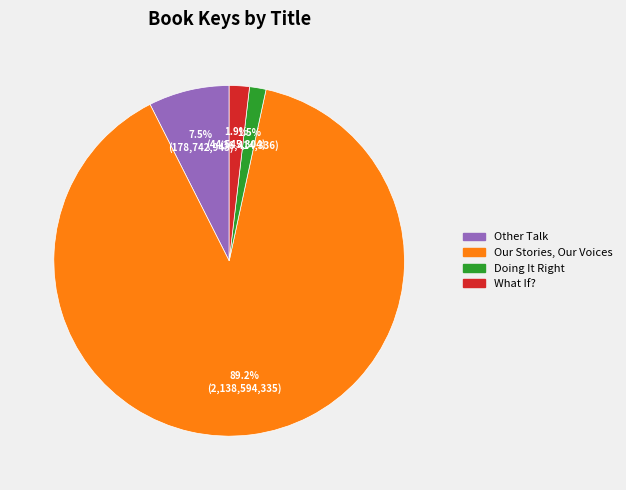

Which has a higher value, Other Talk or What If??

Other Talk